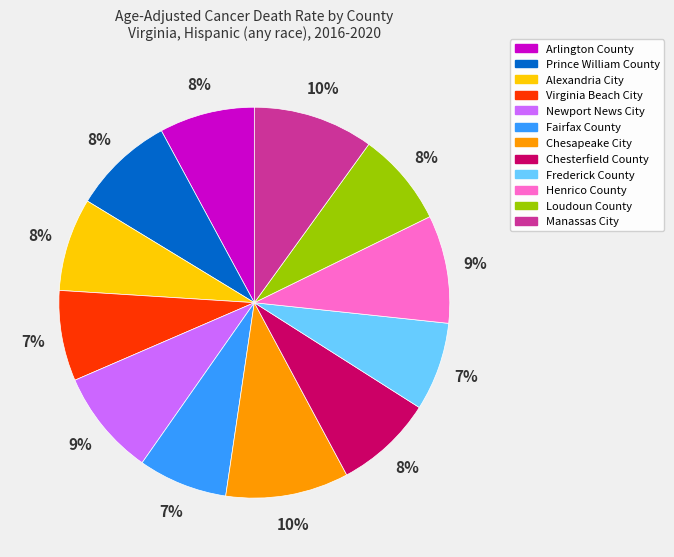

The Frederick County slice represents 7% of the pie. True or false?

True